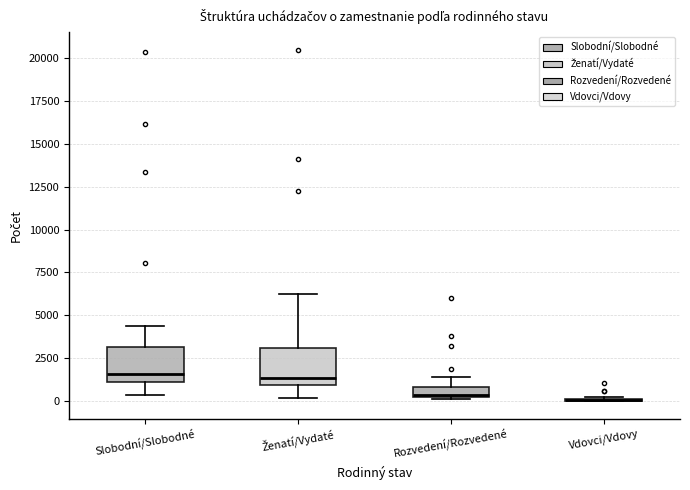

Where does the lower whisker of the box for Slobodní/Slobodné end on the y-axis? The values are not printed on the chart, so give them approximately, as read against the axis.

500